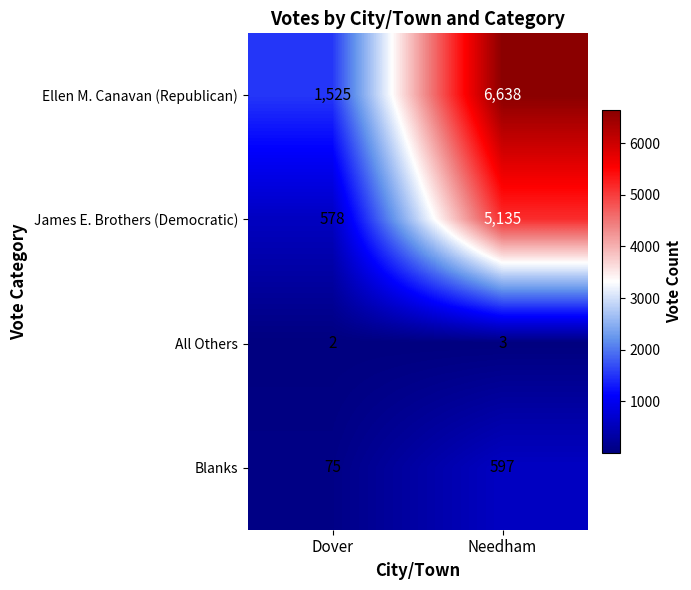

Which label corresponds to the smallest value in the chart?

Dover